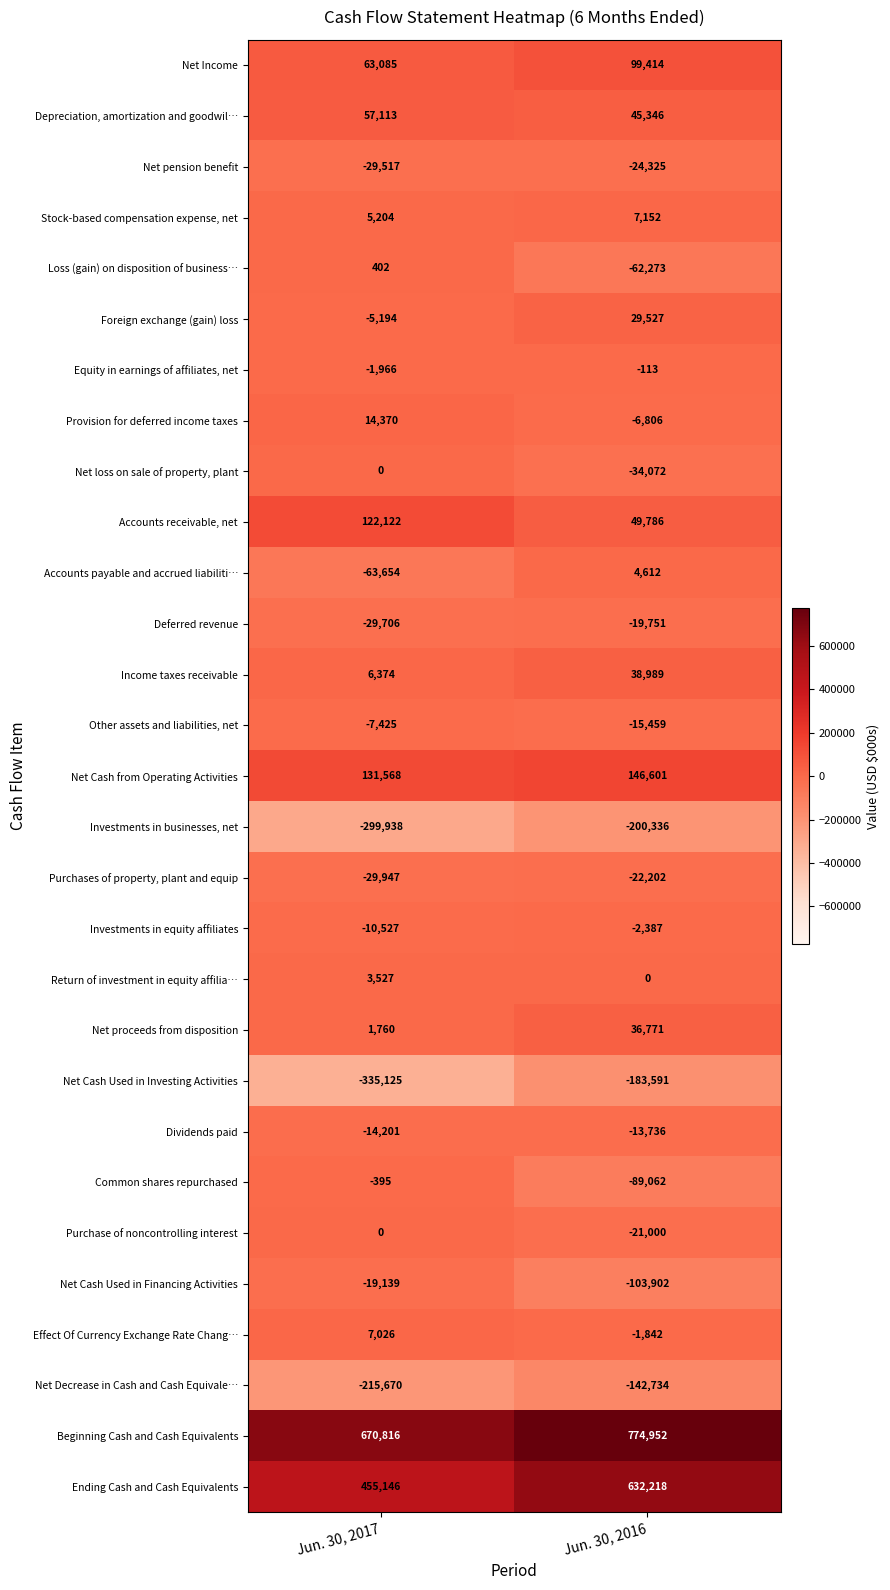

List the labels in order of Common shares repurchased value, smallest first.

Jun. 30, 2016, Jun. 30, 2017